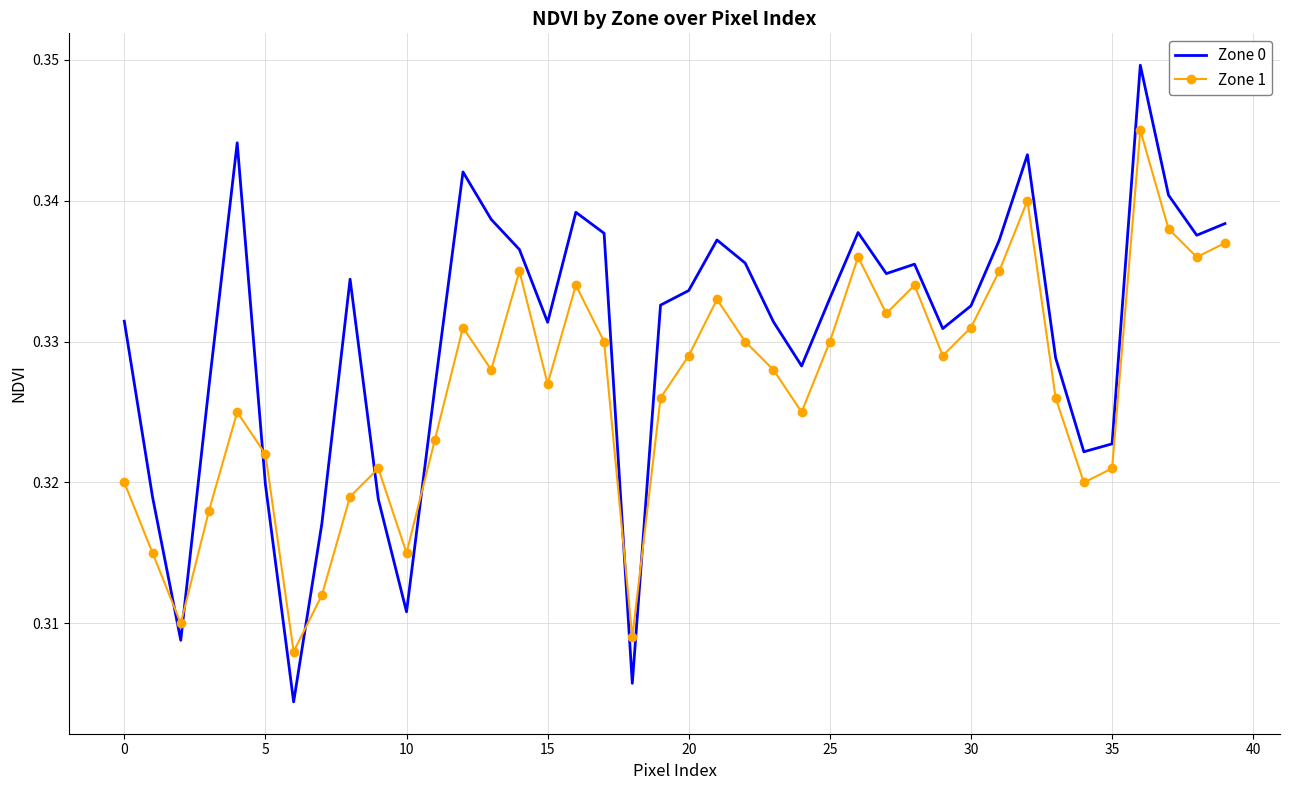

Rank the series by their maximum value, from lowest to highest.

Zone 1, Zone 0